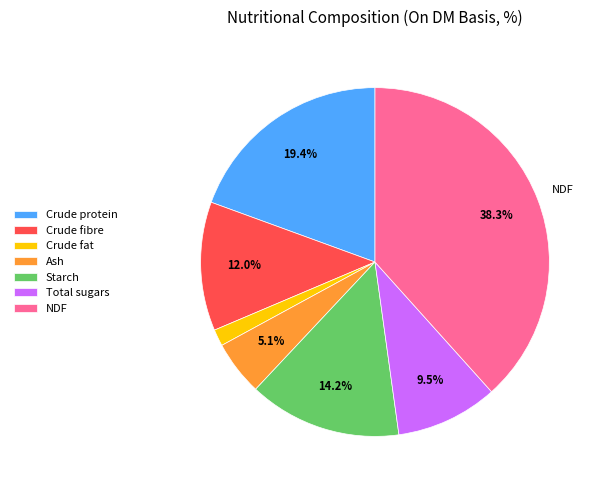

Between Crude fibre and NDF, which is larger?

NDF